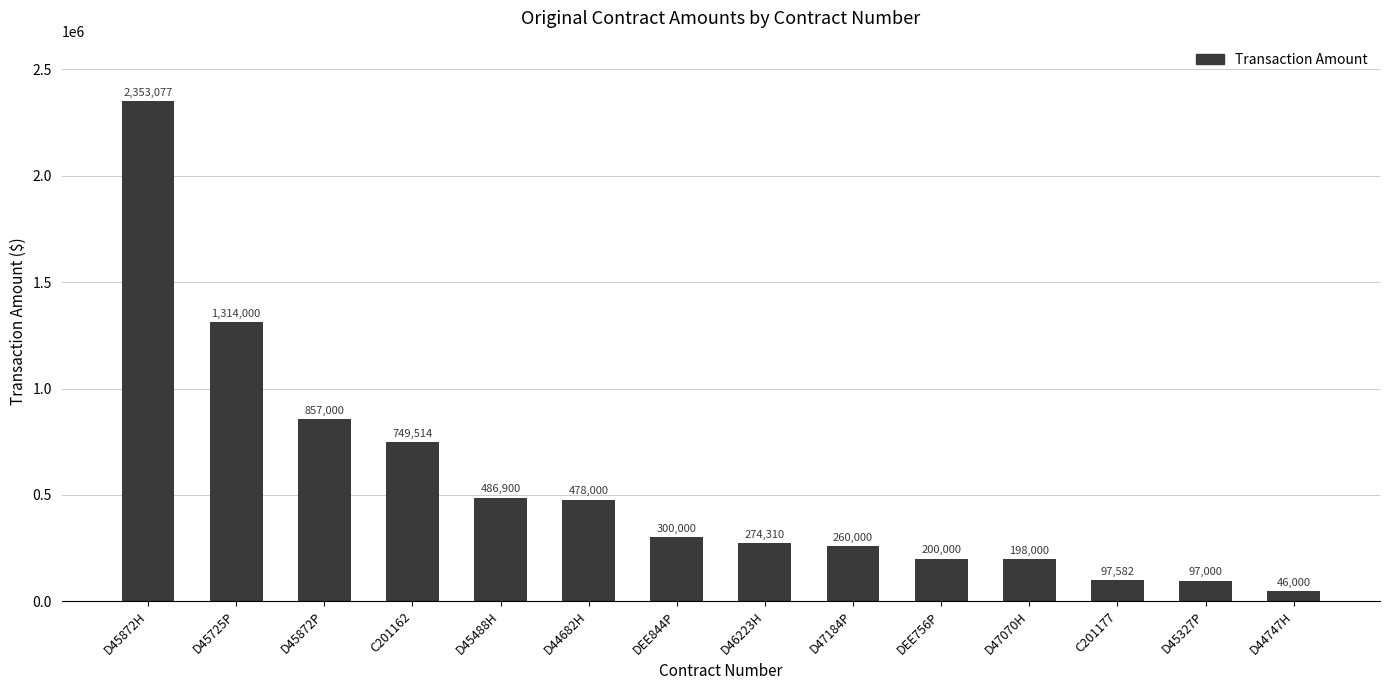

How many categories are shown in the chart?

14